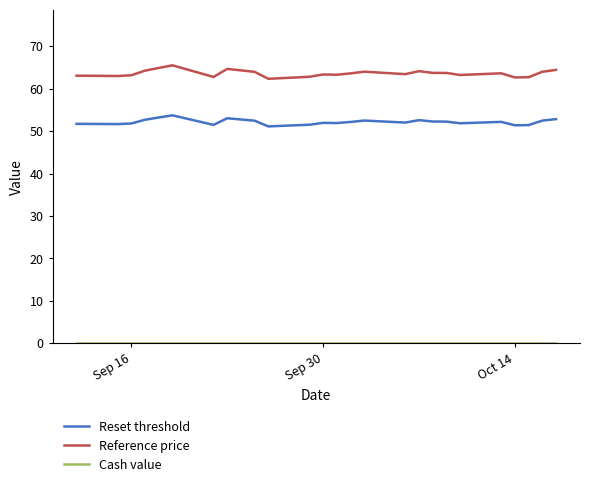

What is the highest value of the Reset threshold series?

53.7